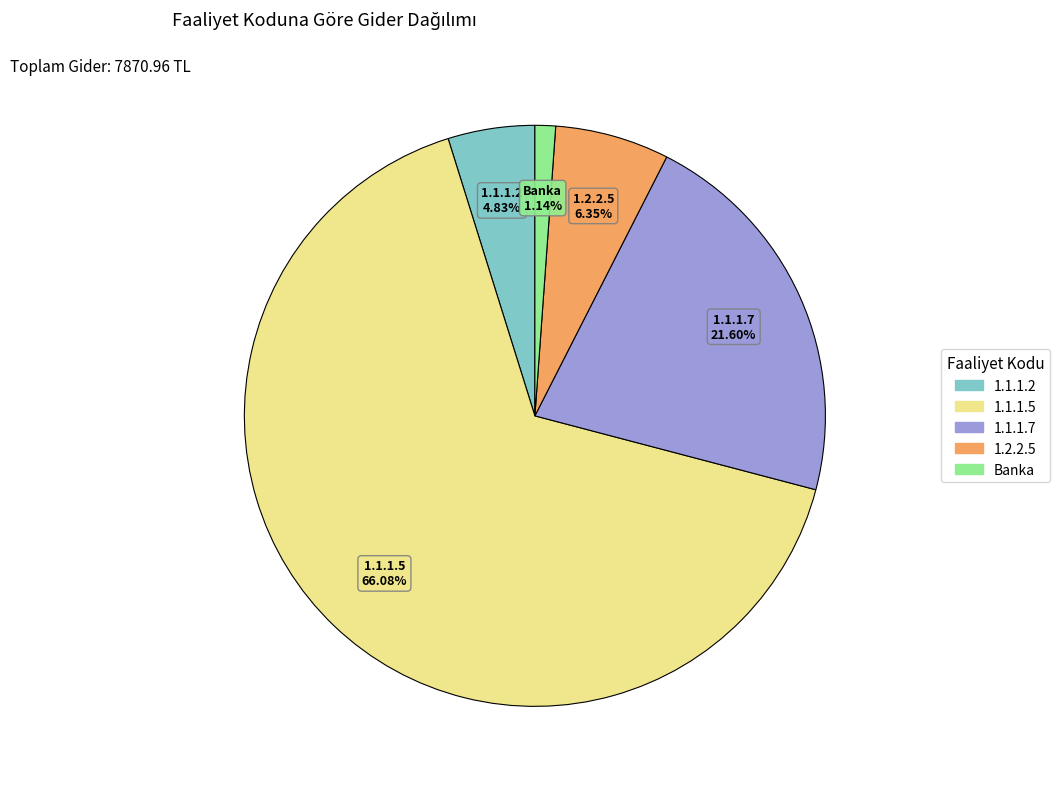

Which has a higher value, 1.1.1.7 or 1.1.1.5?

1.1.1.5